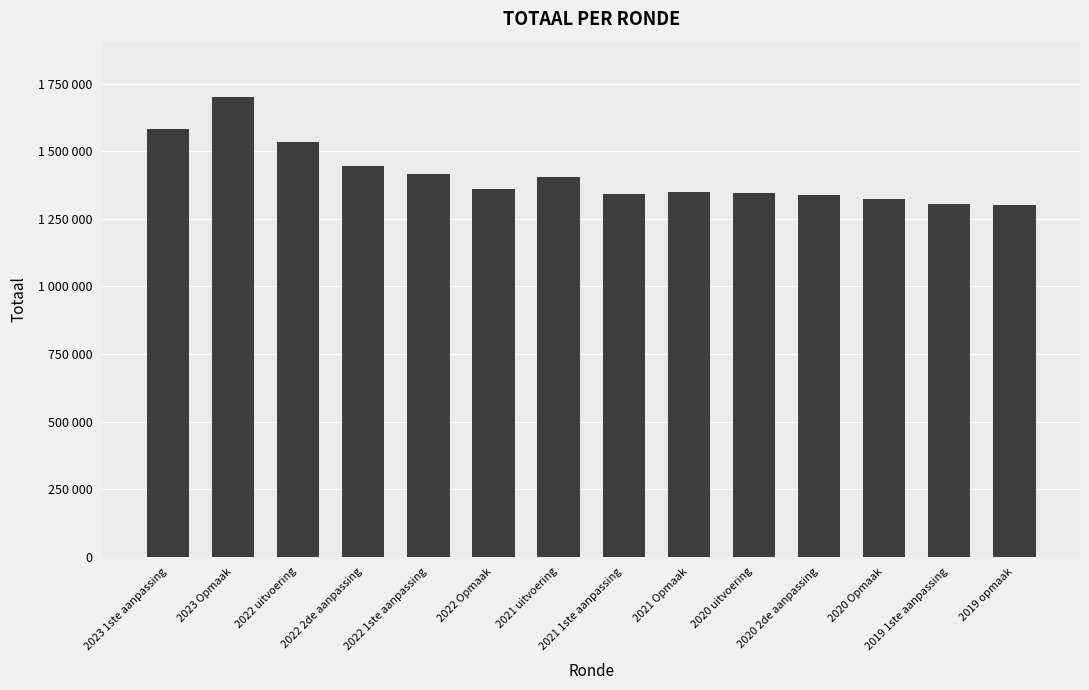

Which label corresponds to the smallest value in the chart?

2019 opmaak